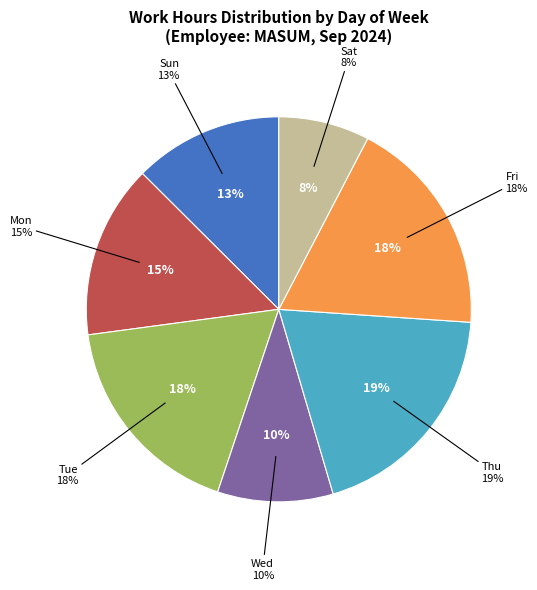

Do Thu and Sun together represent more than half of the pie?

No